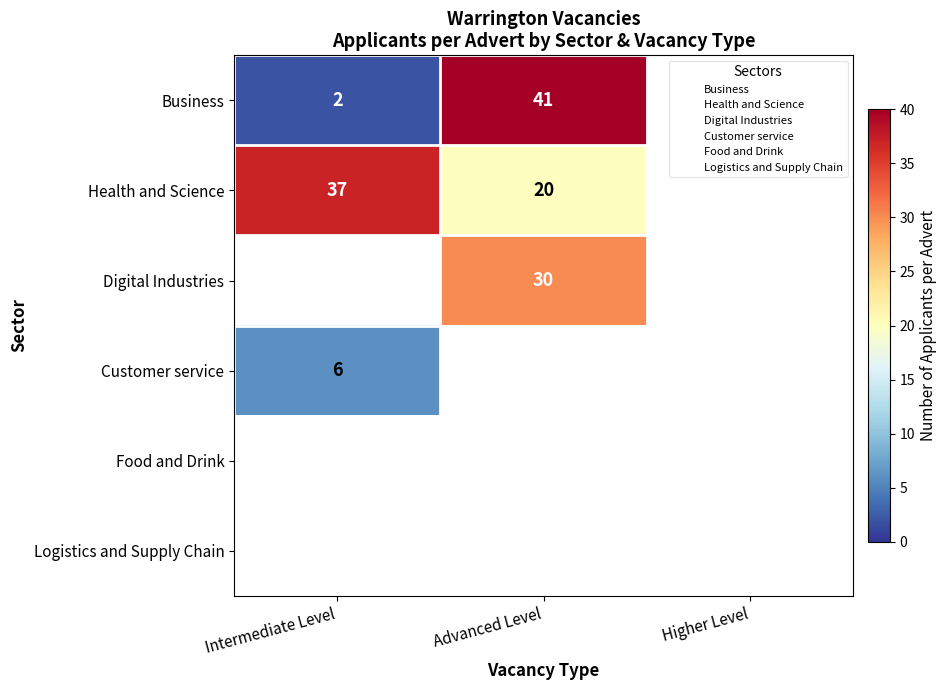

At how many categories does at least one series exceed 31?

2